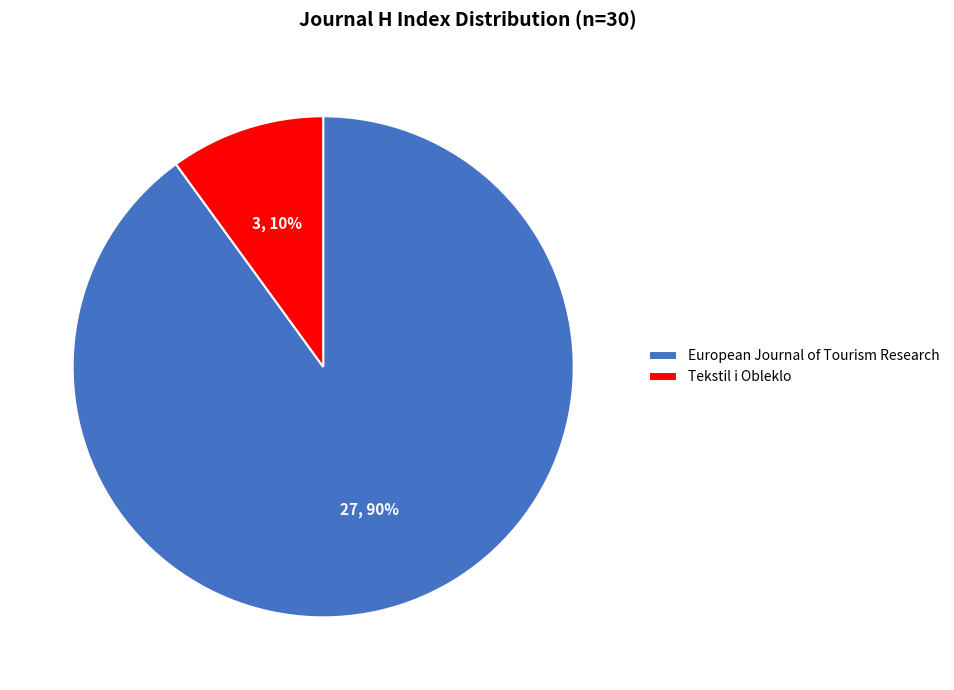

Which has a higher value, European Journal of Tourism Research or Tekstil i Obleklo?

European Journal of Tourism Research